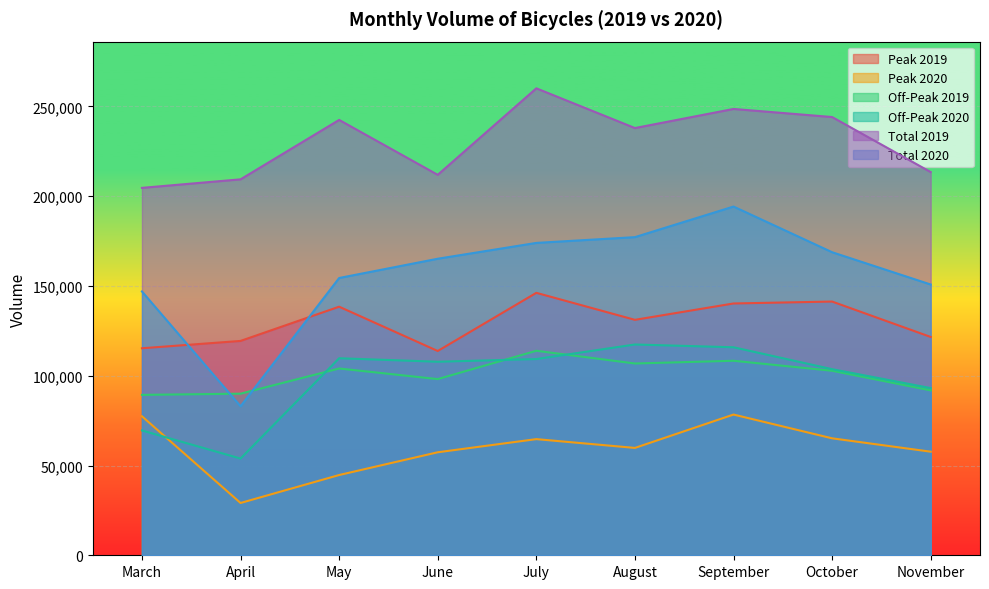

True or false: Total 2019 and Peak 2020 cross at least once.

False